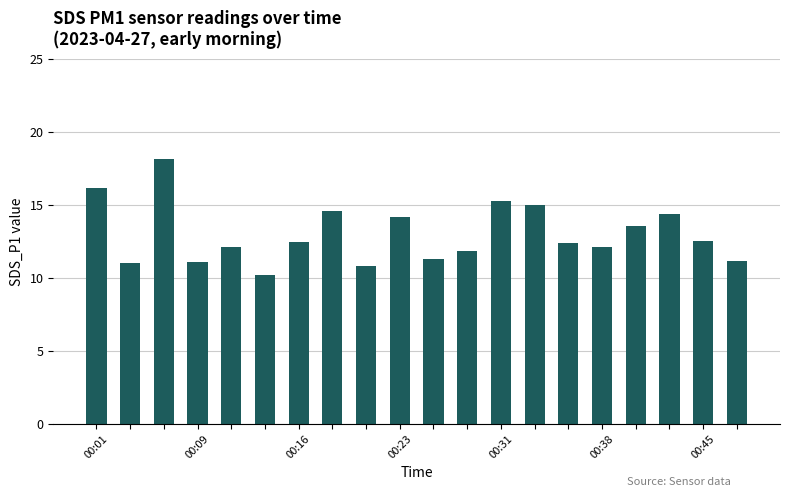

What is the minimum value shown in the chart?

10.2